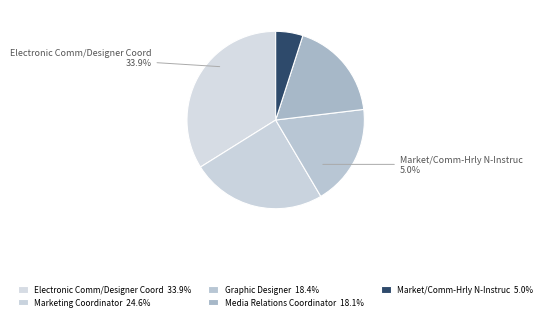

Count the number of slices in the pie.

5